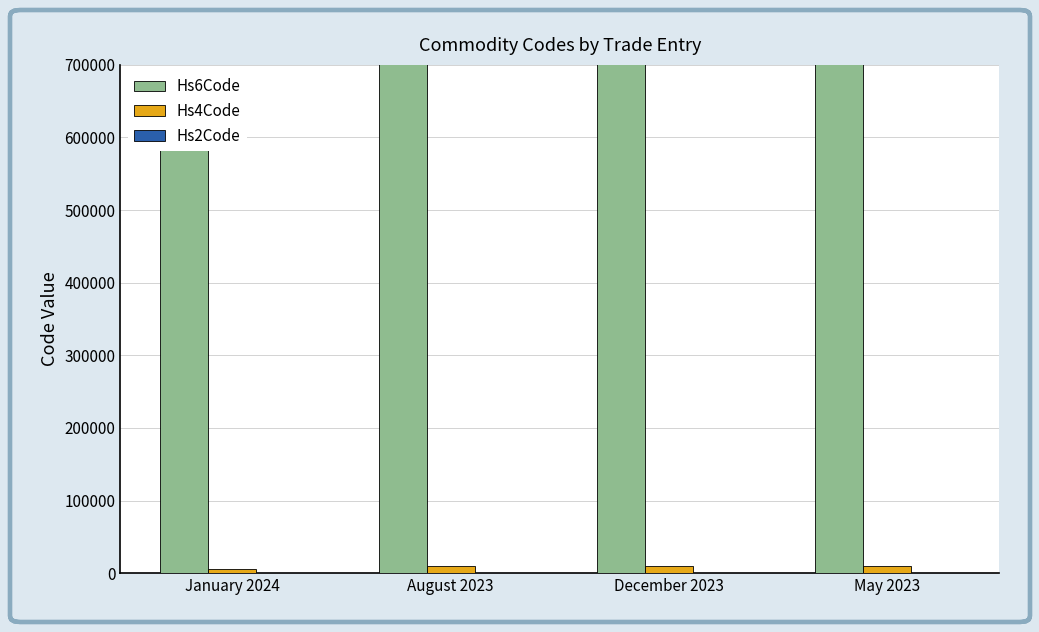

Reading left to right, list all the values displayed in this chart.

Hs6Code: 621710	950699	950699	950699
Hs4Code: 6217	9506	9506	9506
Hs2Code: 62	95	95	95